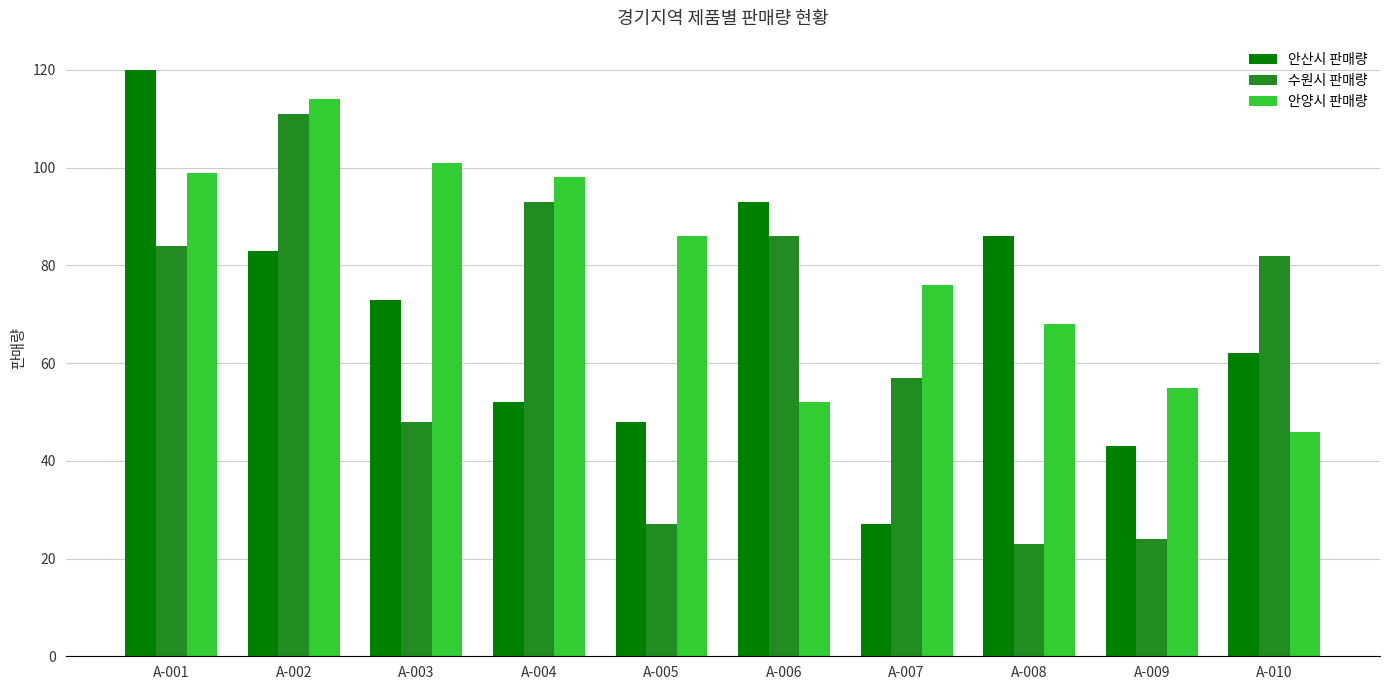

True or false: 안양시 판매량 has a value of 91 at A-009.

False